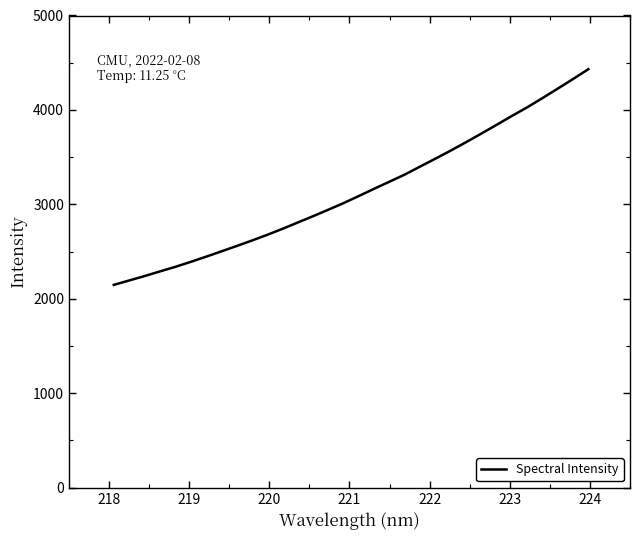

What is the average value?

3136.4